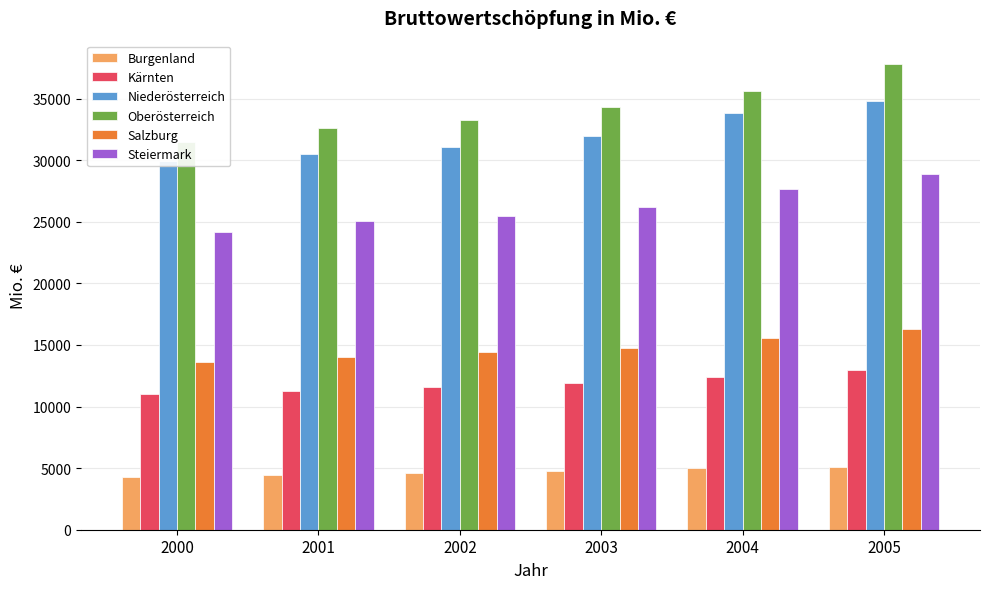

What are all the series names shown in the legend?

Burgenland, Kärnten, Niederösterreich, Oberösterreich, Salzburg, Steiermark